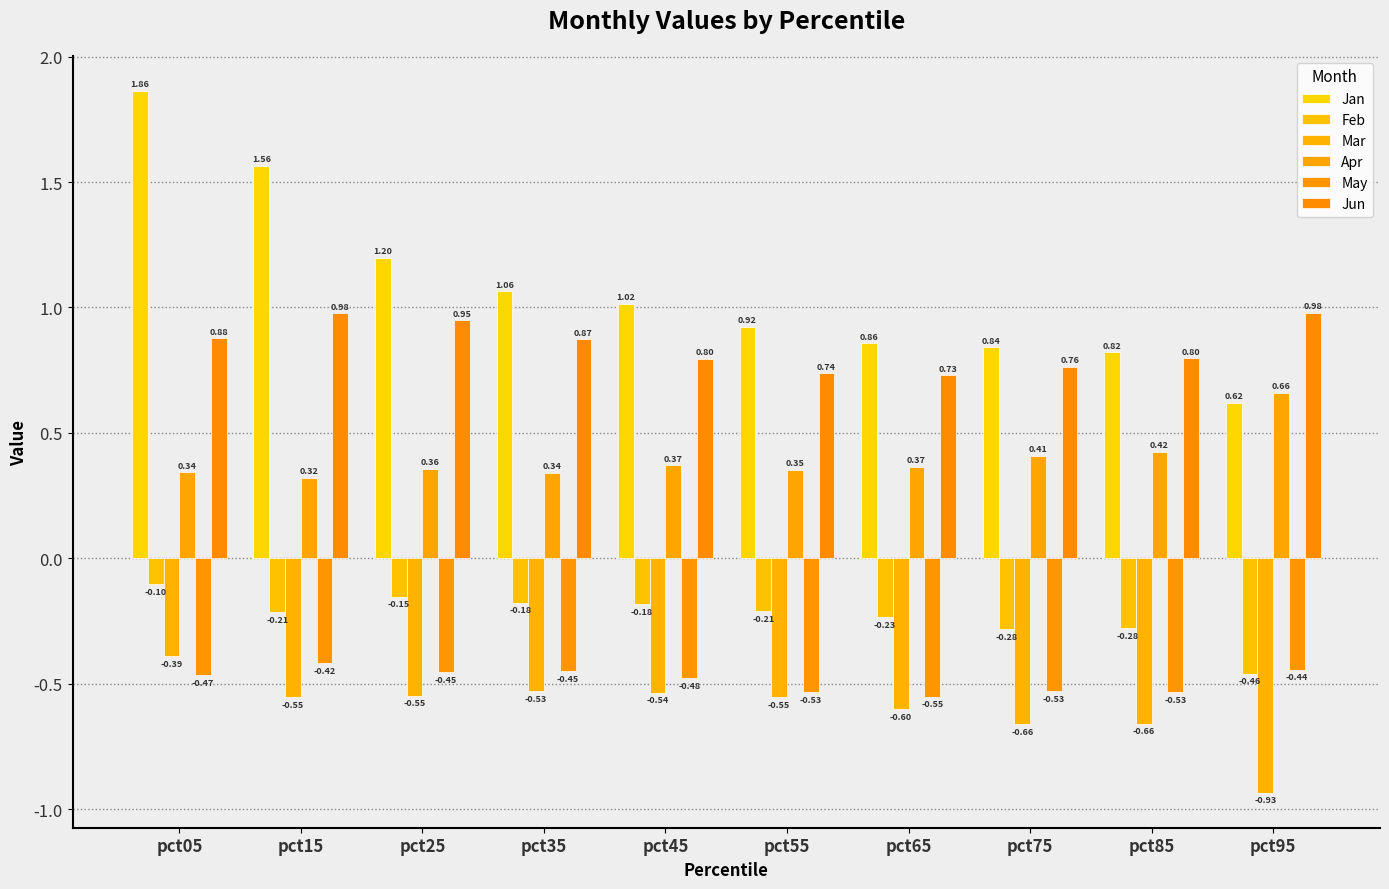

Between pct15 and pct45, which is larger?

pct15